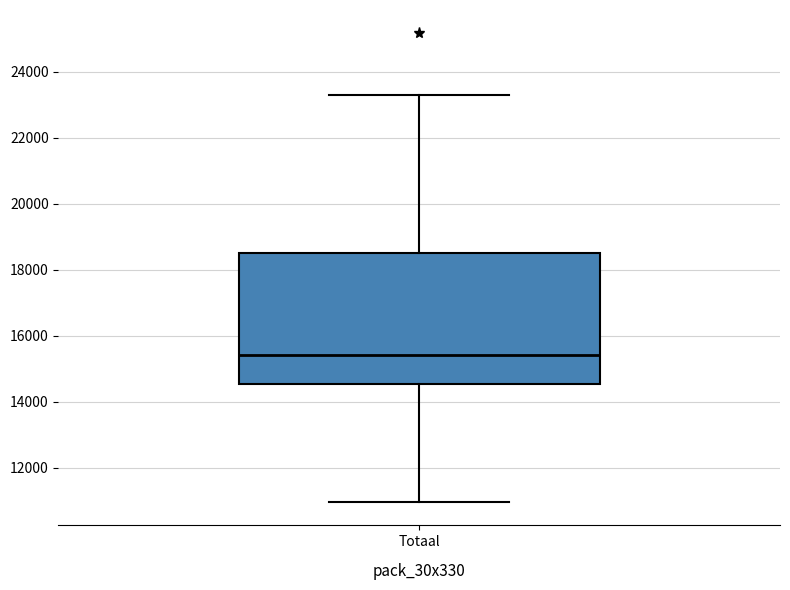

Transcribe this box plot: give where the median line is, the range the box spans, and where the two whiskers end, as read against the y-axis. The values are not printed on the chart, so give them approximately, as read against the axis.

median 15400, box 14600 to 18600, whiskers 11000 to 23400